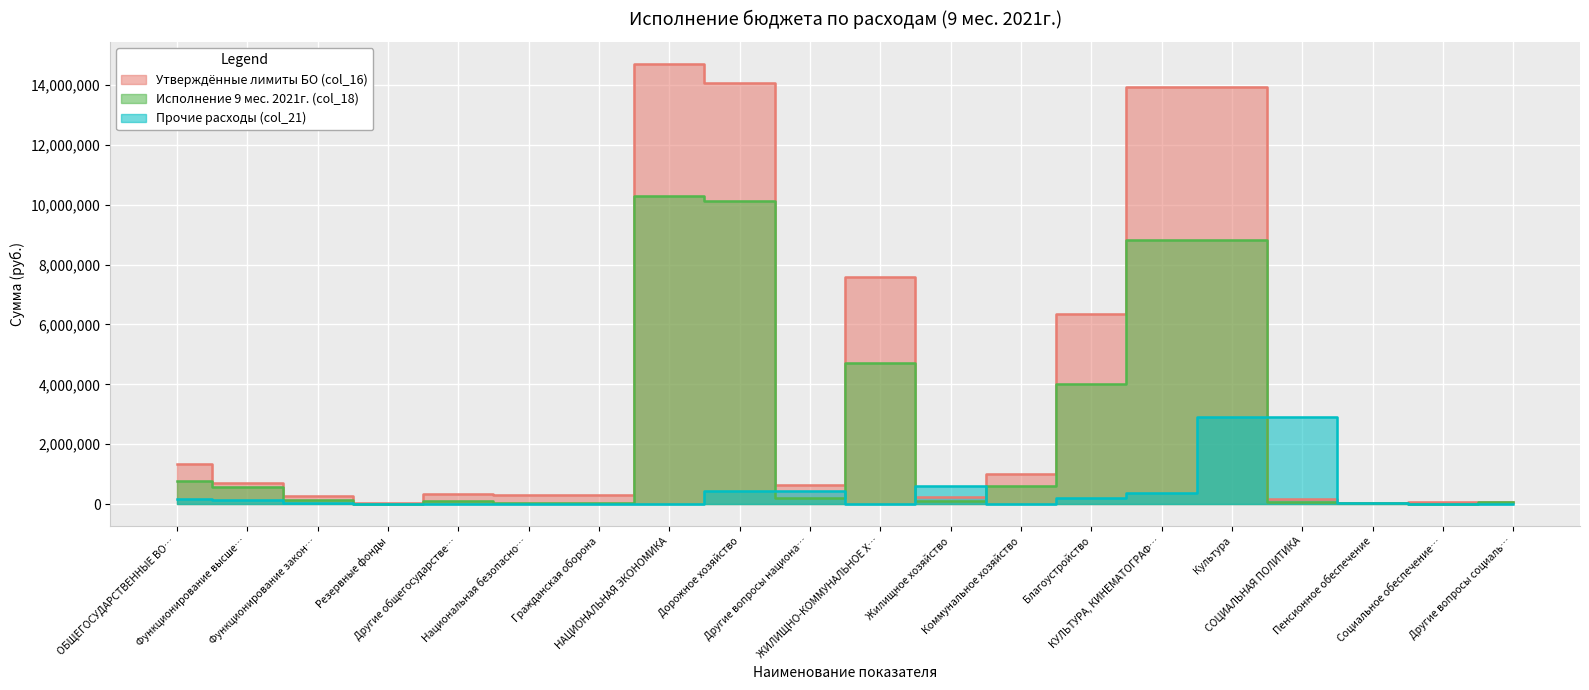

What is the total value across all series at ОБЩЕГОСУДАРСТВЕННЫЕ ВО…?

2288447.1